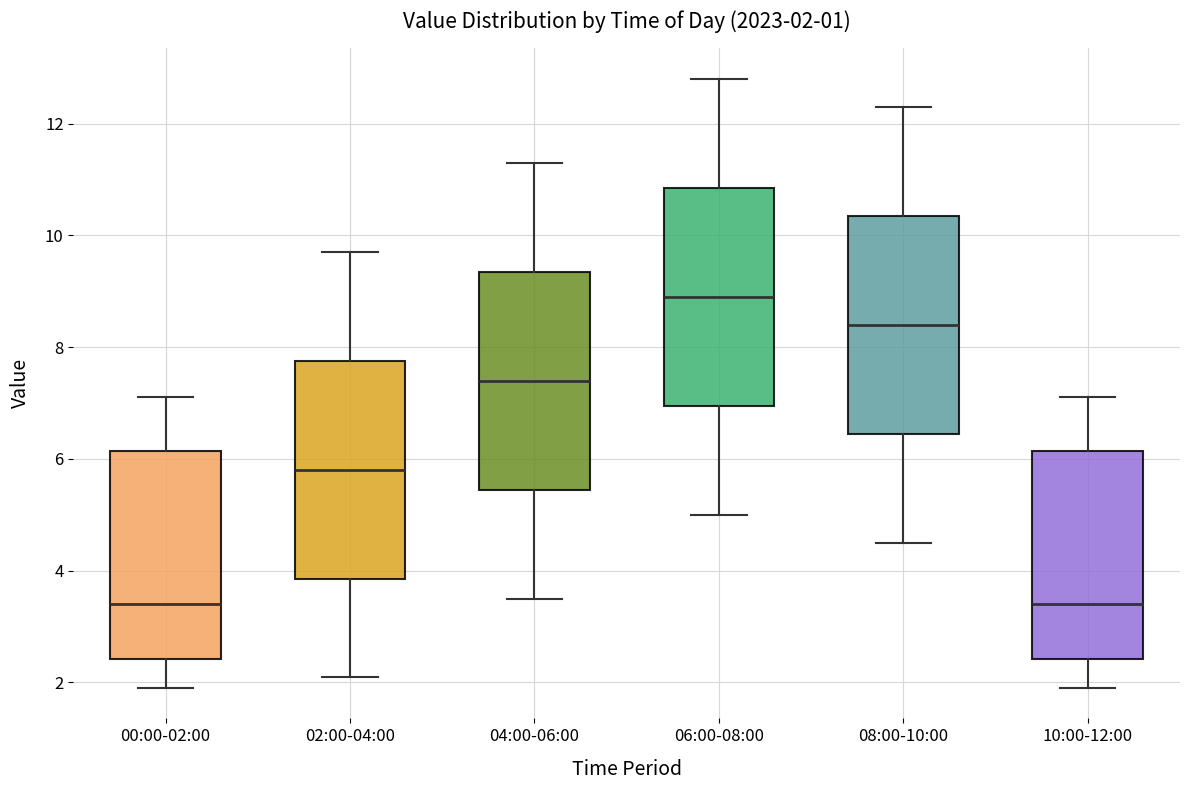

Which box has the highest median line?

06:00-08:00